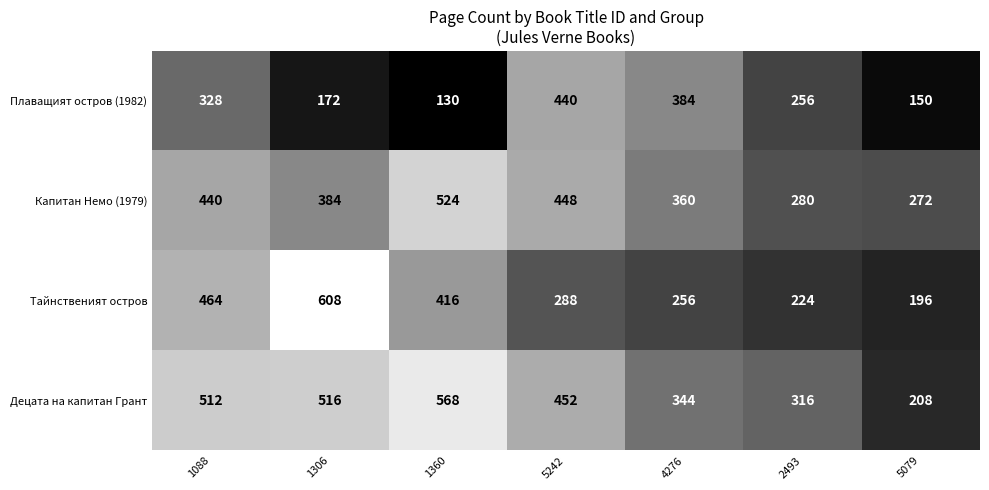

At 1360, list the series in order from largest to smallest.

Децата на капитан Грант, Капитан Немо (1979), Тайнственият остров, Плаващият остров (1982)